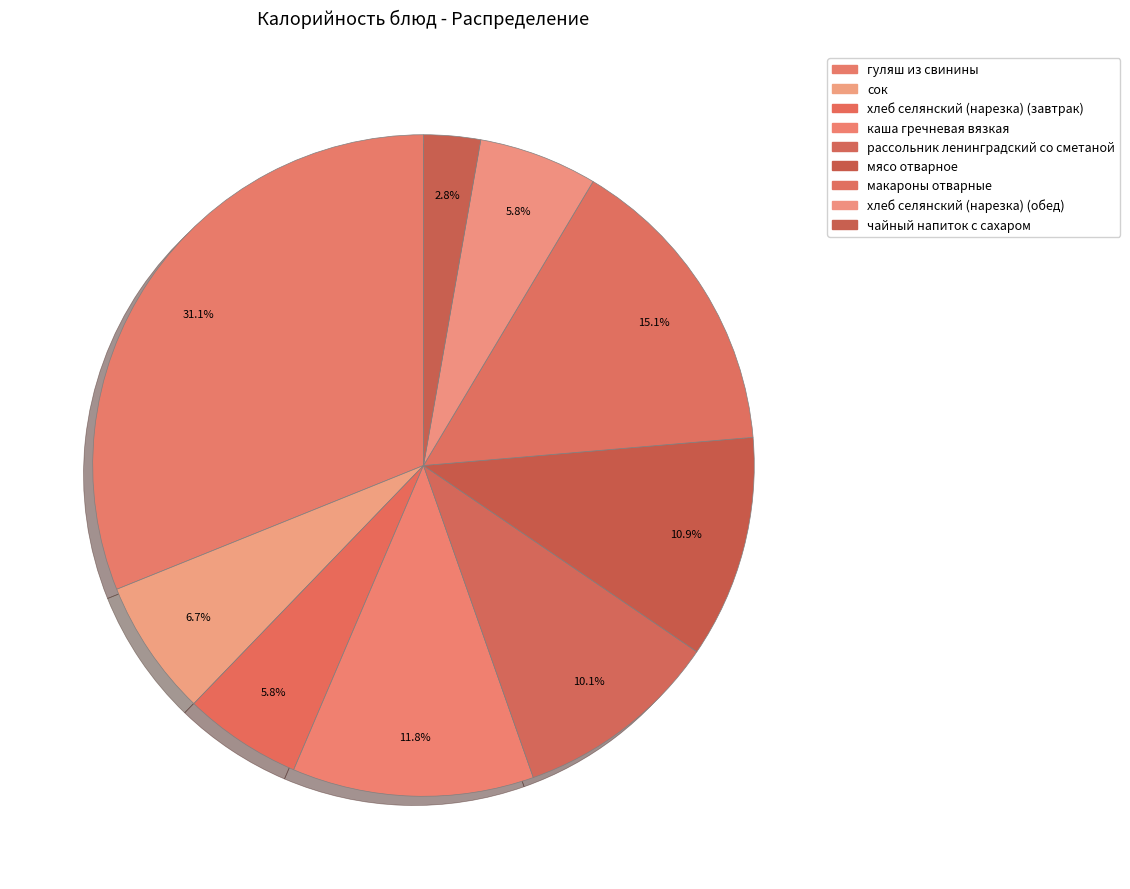

How many segments does this pie chart have?

9